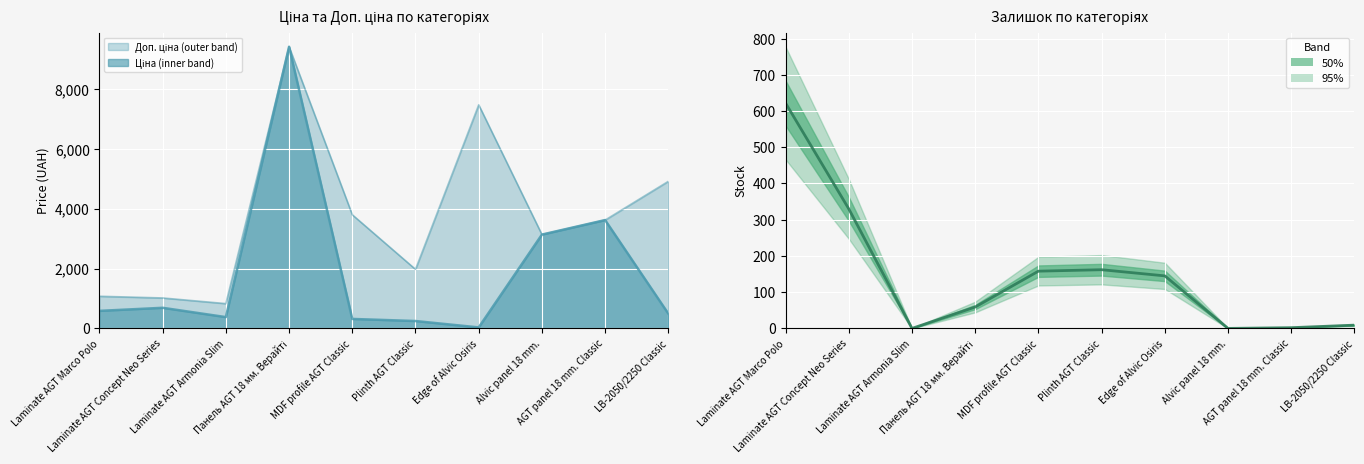

What is the maximum value for Доп. ціна?

9416.9